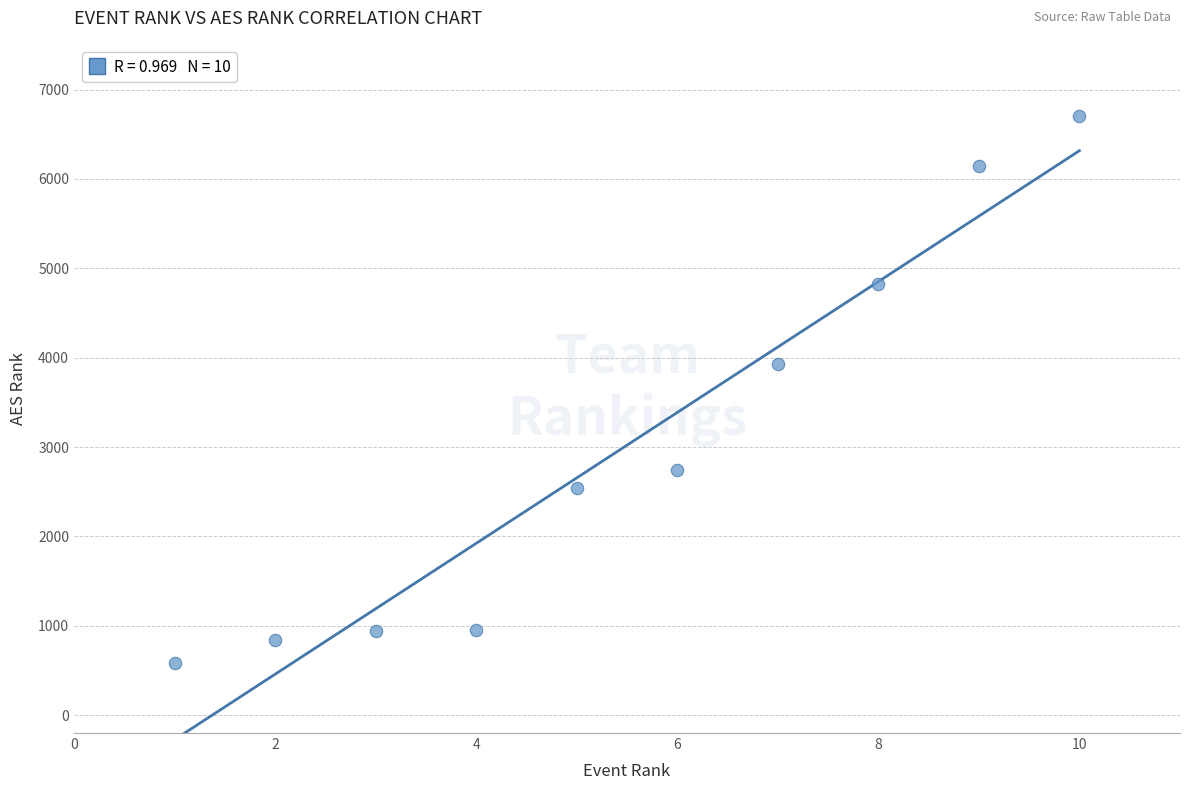

What Y value in the scatter plot is closest to 3644?

3926